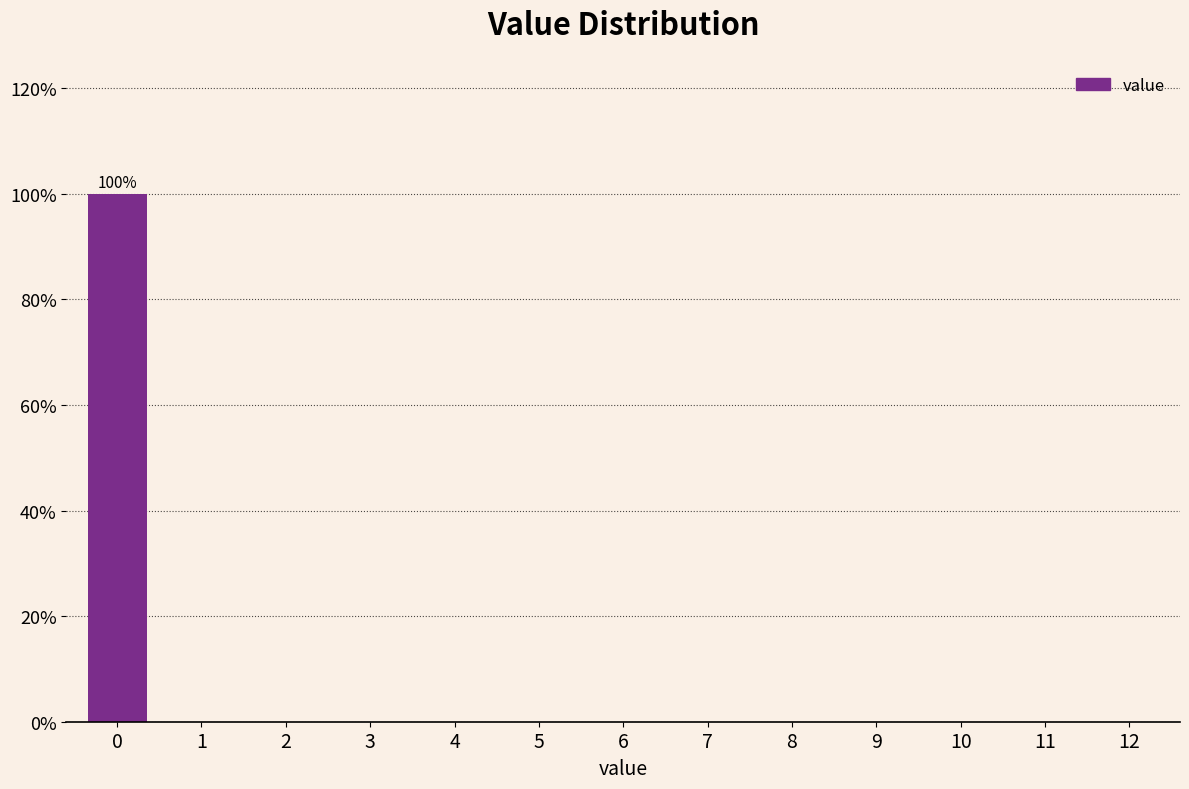

Reading left to right, transcribe all the data shown in this chart.

0=100	1=0	2=0	3=0	4=0	5=0	6=0	7=0	8=0	9=0	10=0	11=0	12=0